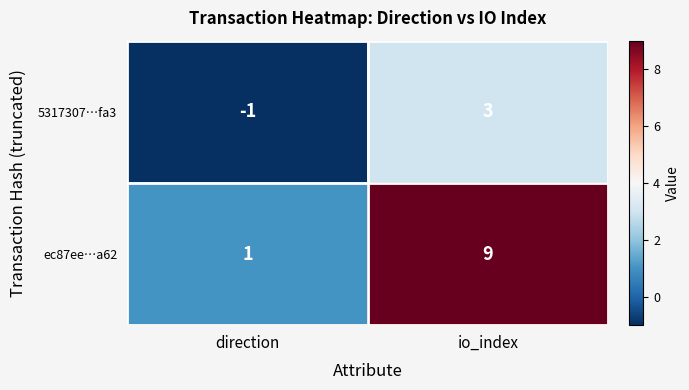

At how many categories does at least one series exceed 6?

1